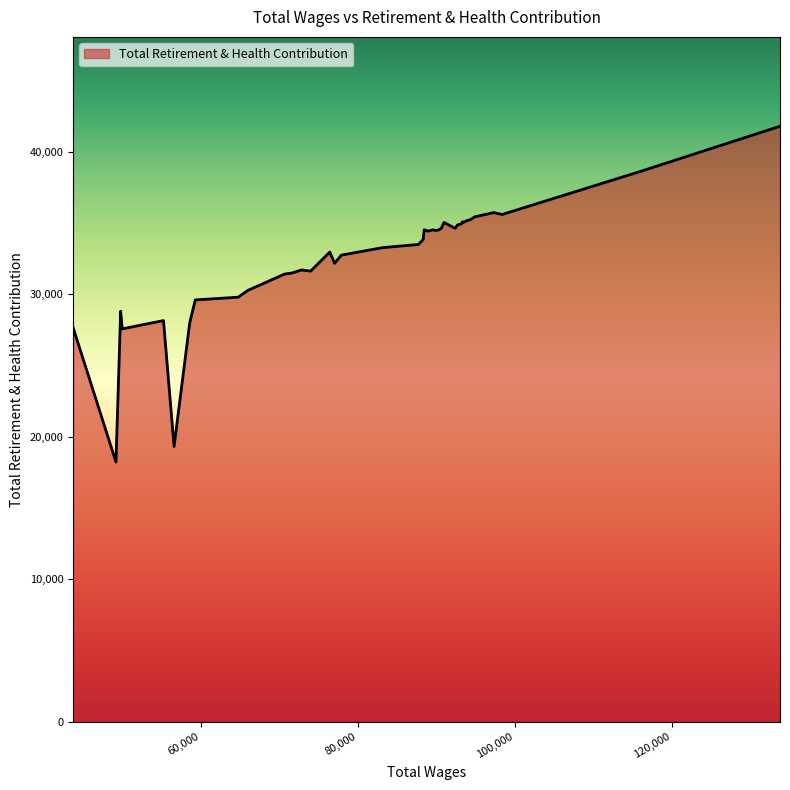

True or false: the data has more than 0 interior local peaks.

True